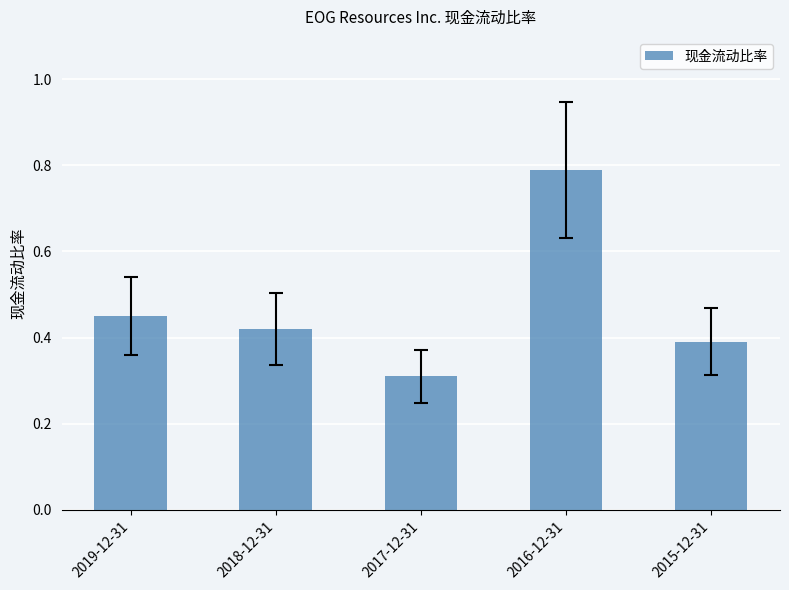

How many values are between 0 and 1?

5